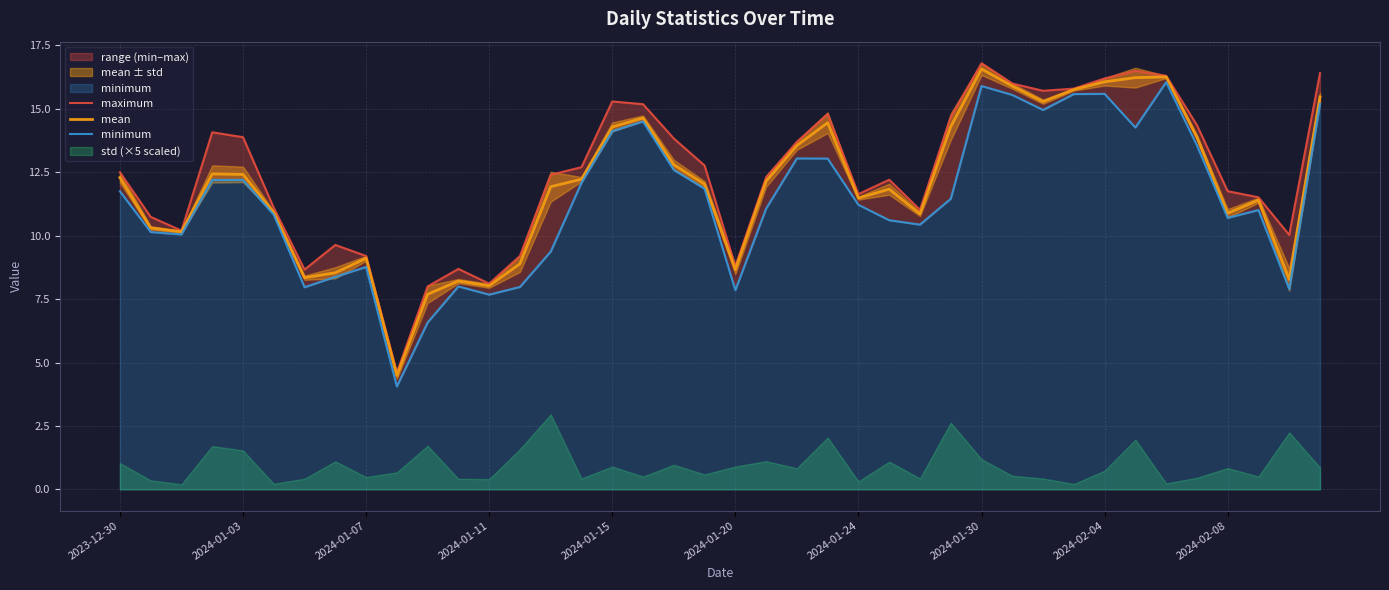

True or false: mean has a value of 5.8 at 2024-01-20.

False